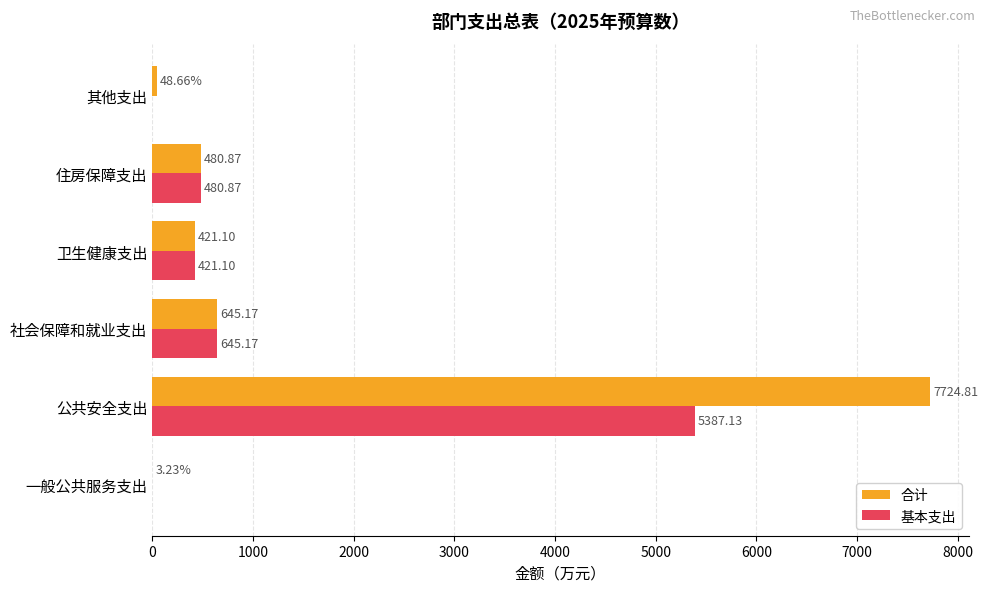

Which series changed the most between 公共安全支出 and 社会保障和就业支出?

合计